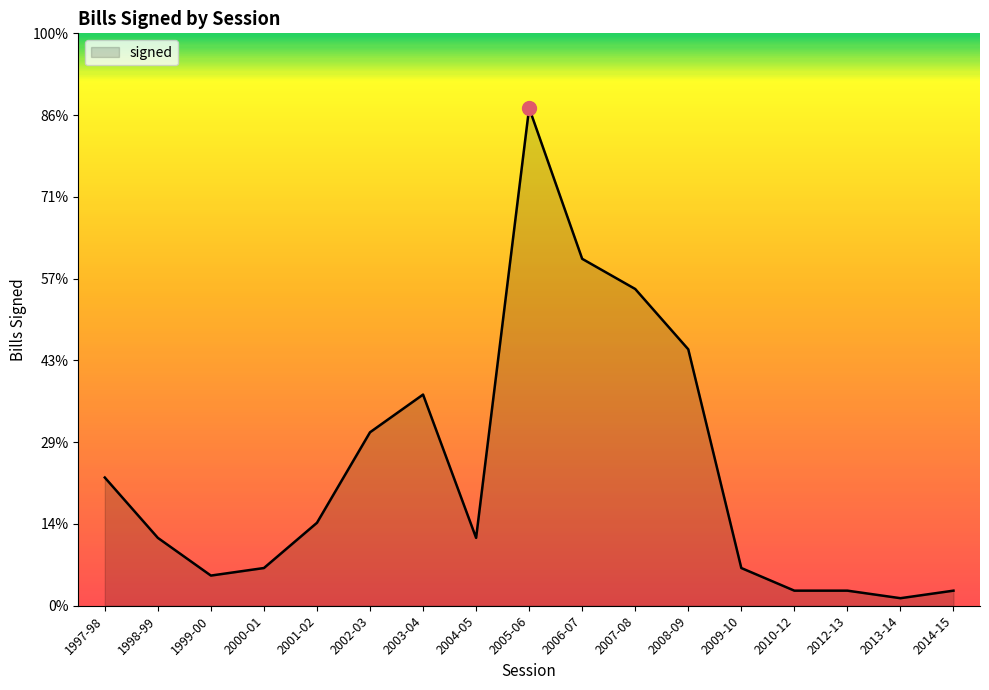

How many interior local peaks (higher than both neighbors) does the data have?

2